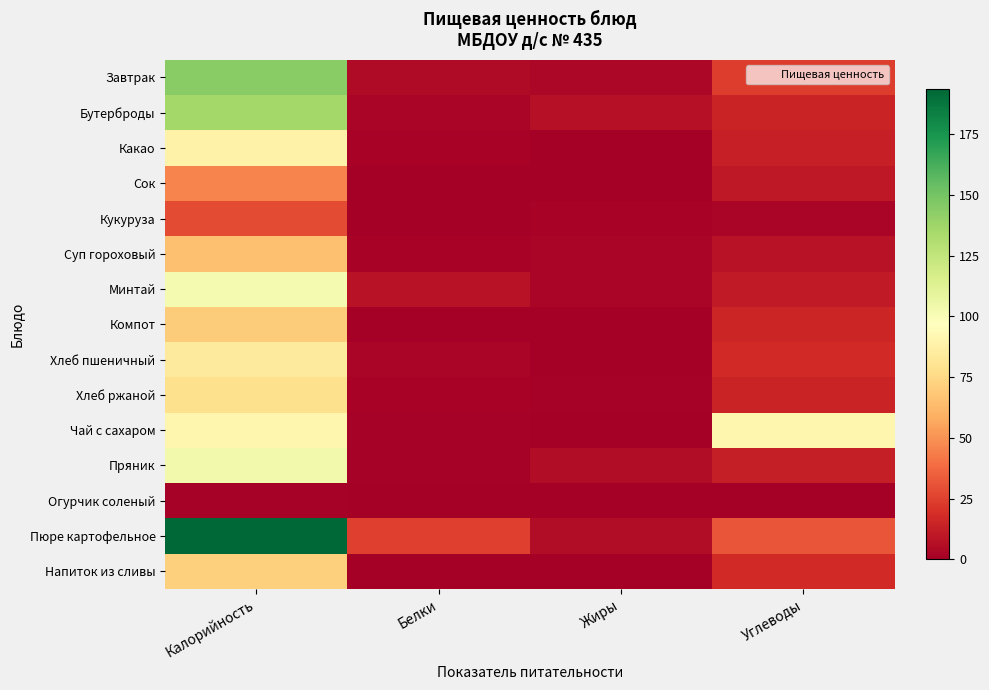

Reading left to right, extract all data points from this chart.

Завтрак: Калорийность=143.8	Белки=4.7	Жиры=3.4	Углеводы=23.7
Бутерброды: Калорийность=136.0	Белки=2.5	Жиры=7.5	Углеводы=14.6
Какао: Калорийность=89.0	Белки=1.9	Жиры=0.3	Углеводы=13.0
Сок: Калорийность=46.0	Белки=0.5	Жиры=0.0	Углеводы=10.1
Кукуруза: Калорийность=28.1	Белки=0.5	Жиры=1.8	Углеводы=2.3
Суп гороховый: Калорийность=65.4	Белки=2.1	Жиры=2.9	Углеводы=7.9
Минтай: Калорийность=101.8	Белки=7.8	Жиры=2.9	Углеводы=11.2
Компот: Калорийность=70.0	Белки=0.1	Жиры=0.0	Углеводы=15.7
Хлеб пшеничный: Калорийность=84.0	Белки=2.4	Жиры=0.4	Углеводы=17.2
Хлеб ржаной: Калорийность=78.0	Белки=2.2	Жиры=1.0	Углеводы=14.5
Чай с сахаром: Калорийность=91.1	Белки=1.0	Жиры=0.0	Углеводы=91.1
Пряник: Калорийность=103.4	Белки=1.4	Жиры=5.5	Углеводы=12.4
Огурчик соленый: Калорийность=1.2	Белки=0.0	Жиры=0.0	Углеводы=0.3
Пюре картофельное: Калорийность=193.6	Белки=24.4	Жиры=5.4	Углеводы=31.1
Напиток из сливы: Калорийность=71.2	Белки=0.5	Жиры=0.0	Углеводы=17.3